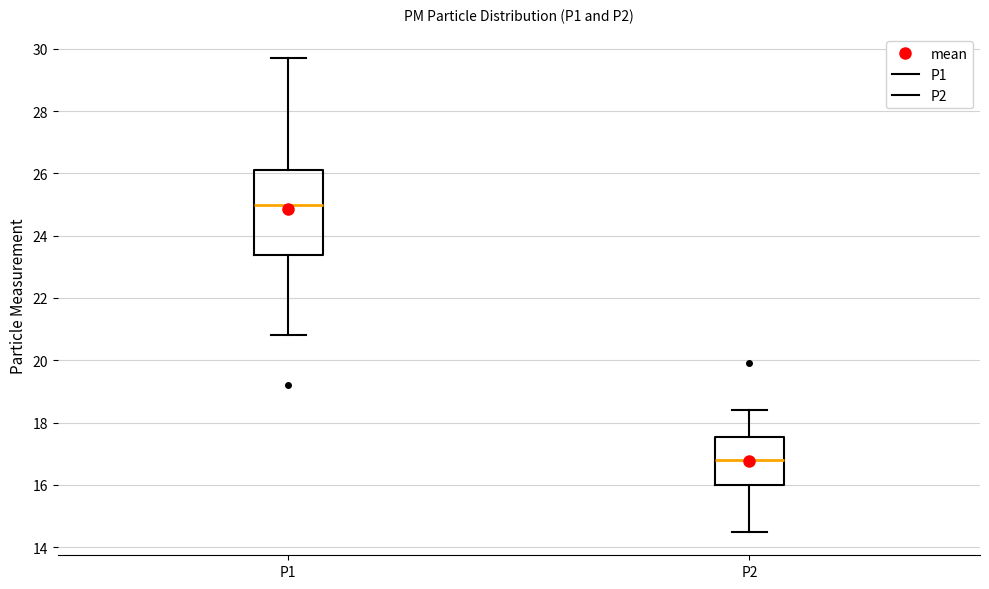

Which box is the tallest, from its lower edge to its upper edge?

P1